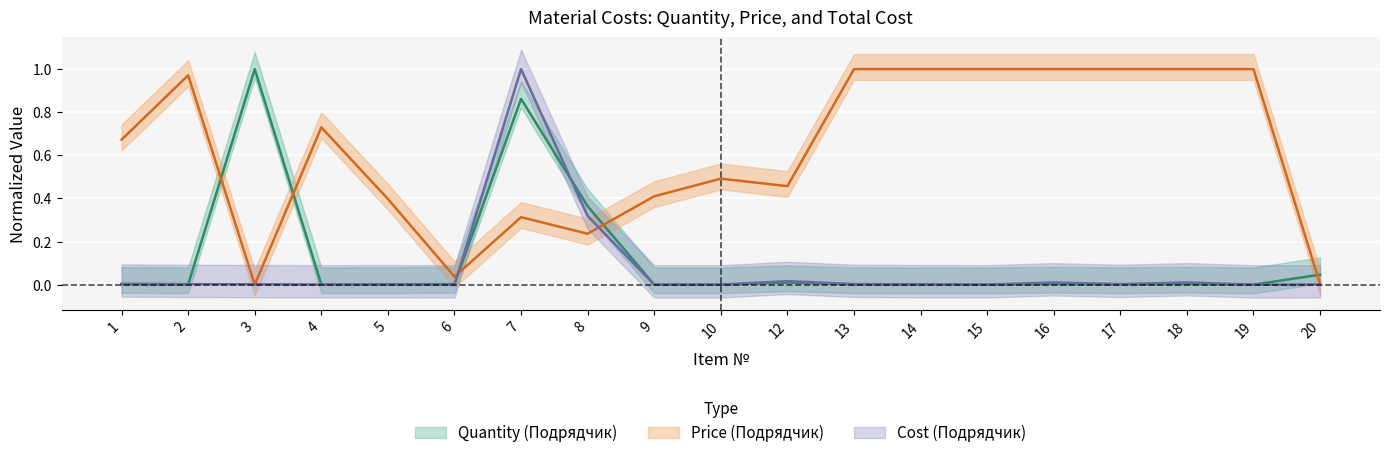

Which category has the highest value in the Quantity (Подрядчик) series?

3